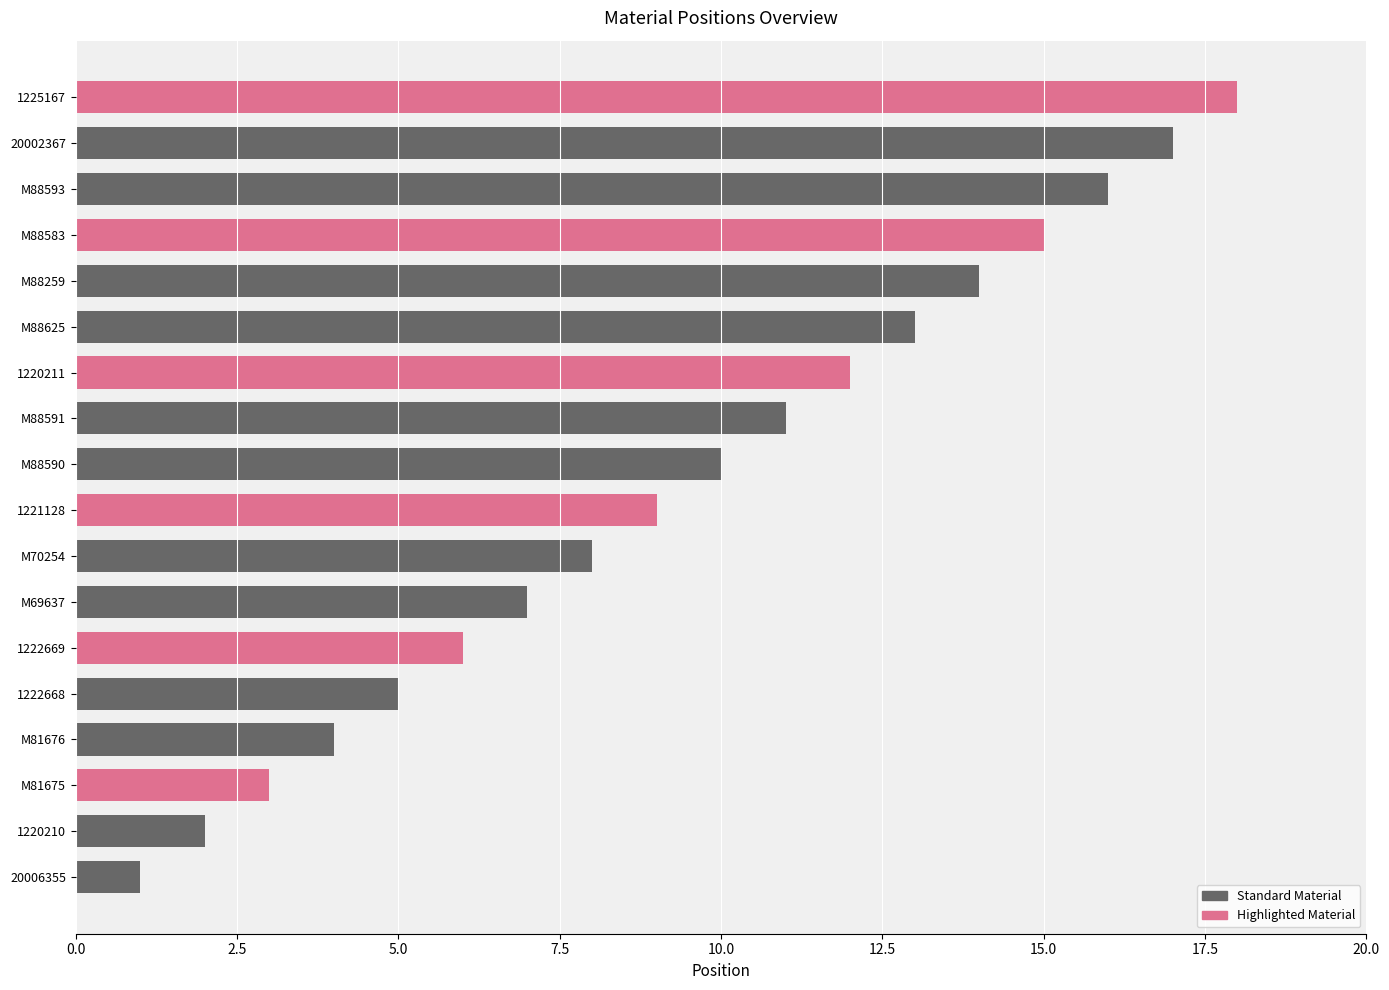

True or false: the data shows 2 at M81676.

False